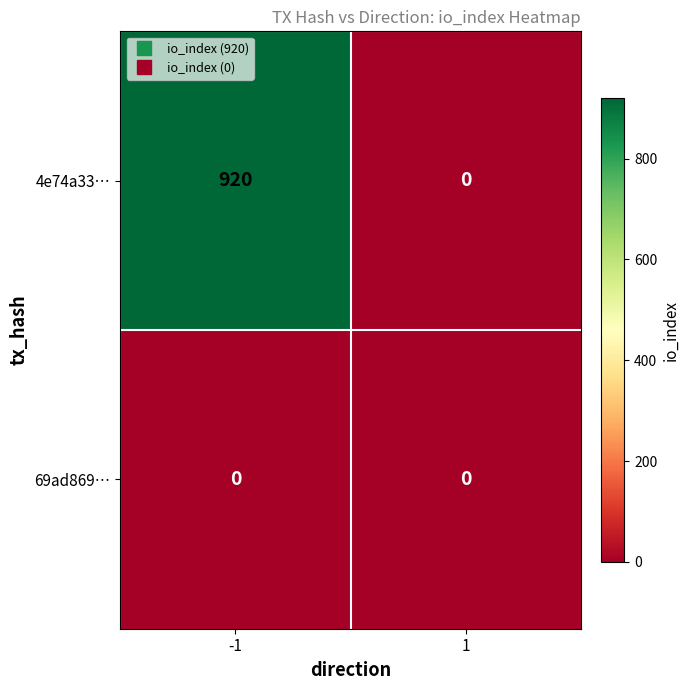

List the series in order of their peak value, lowest first.

69ad869…, 4e74a33…